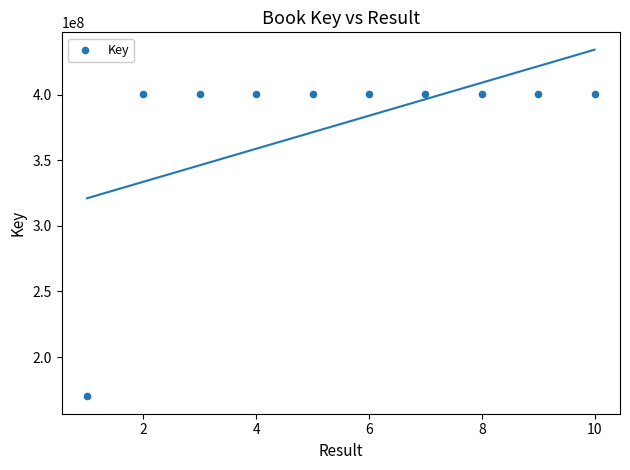

What is the average X value?

6